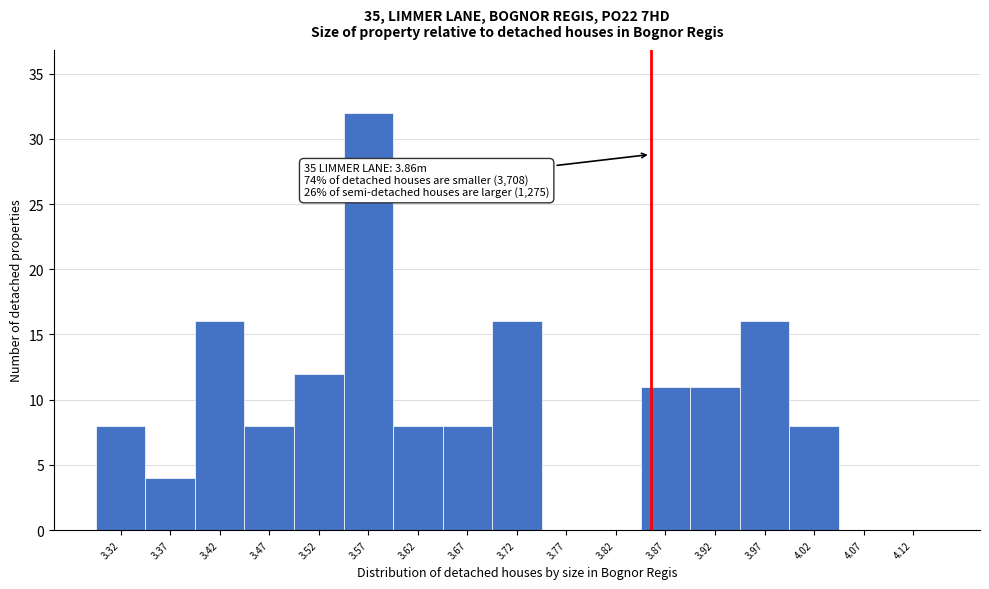

Over which range of the x-axis is the bar tallest?

3.55 to 3.60